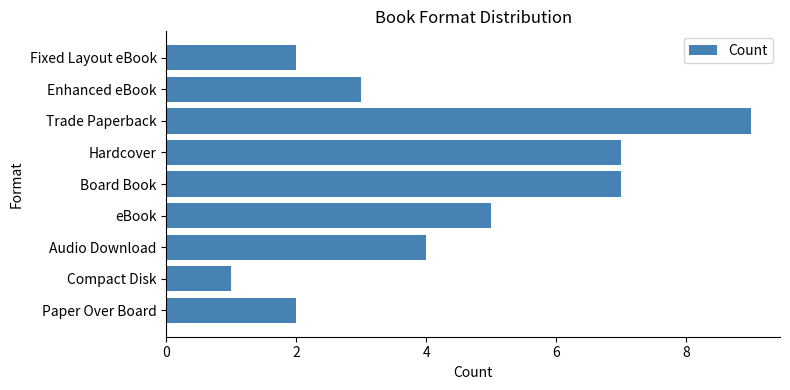

What is the maximum value shown in the chart?

9